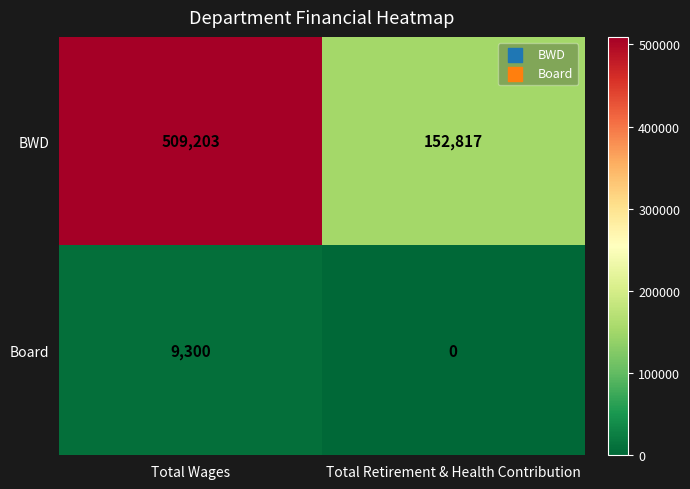

The value of Board at Total Retirement & Health Contribution is 0. True or false?

True